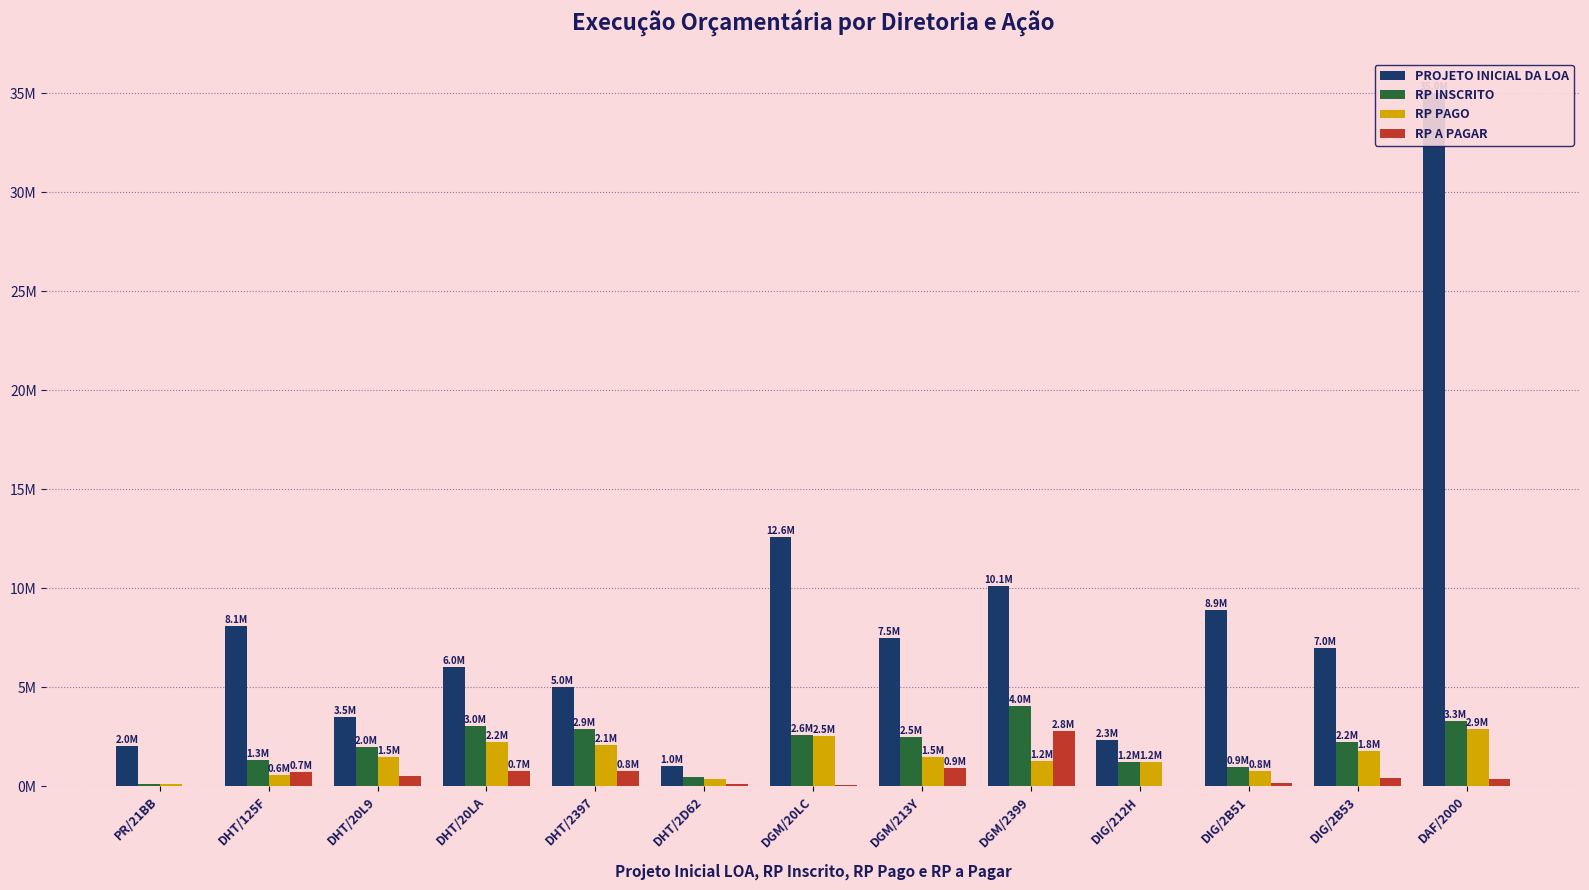

What is the total value across all series at DGM/2399?

18148700.8